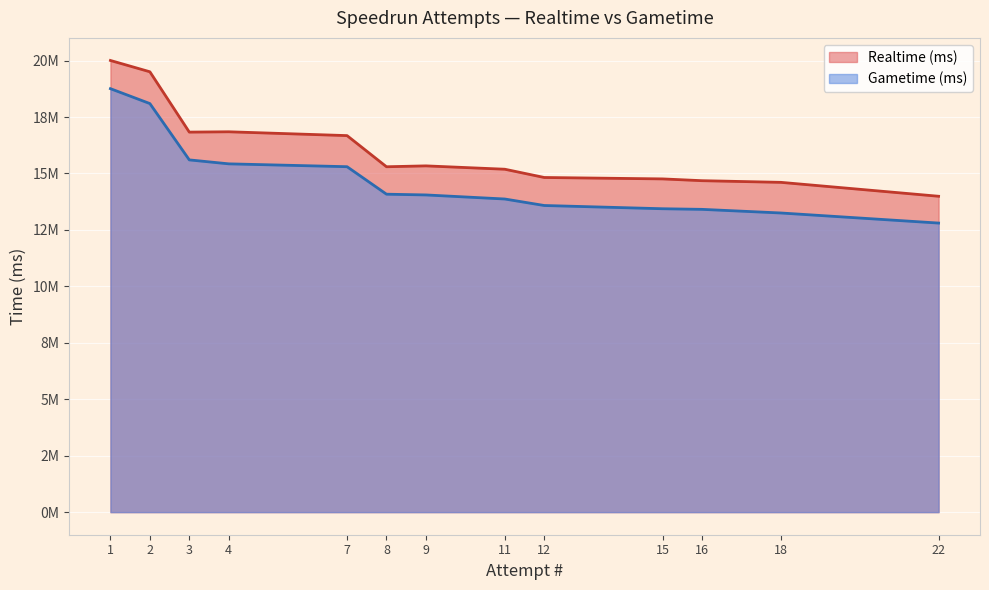

What are all the series names shown in the legend?

Realtime (ms), Gametime (ms)